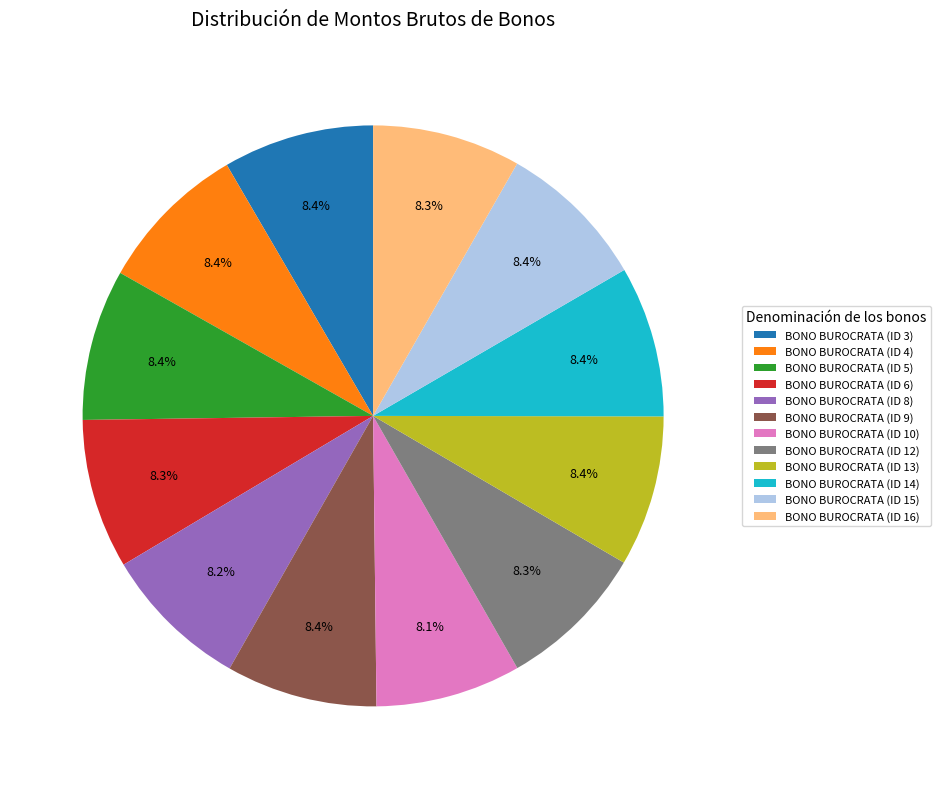

Combined, what portion of the pie is BONO BUROCRATA (ID 9) and BONO BUROCRATA (ID 14)?

16.8%